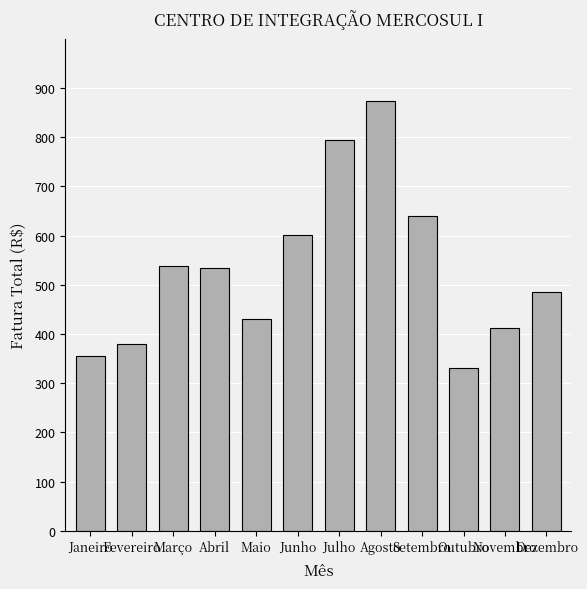

What is the minimum value shown in the chart?

330.7